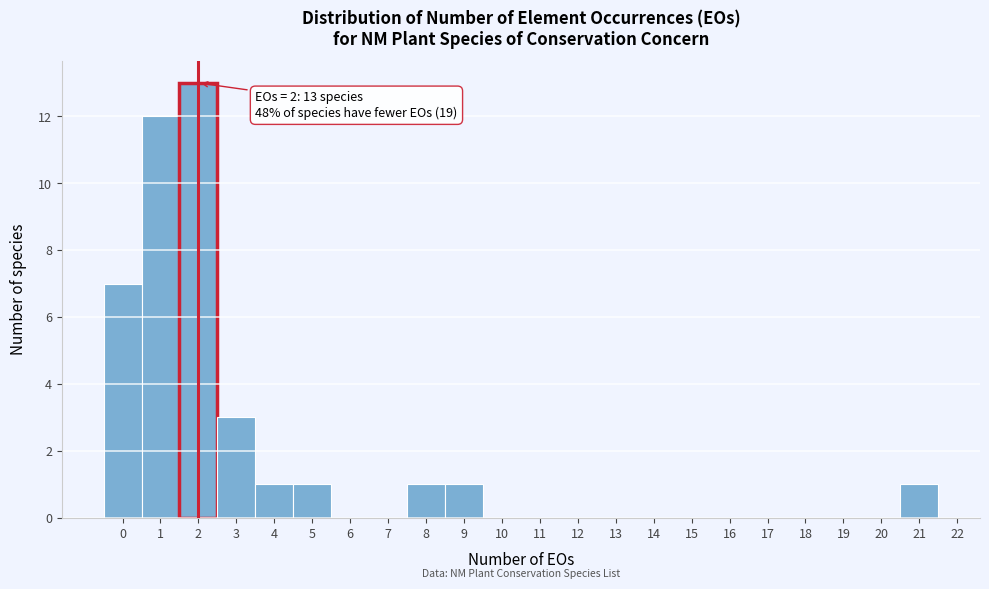

Over which range of the x-axis is the bar tallest?

1.5 to 2.5